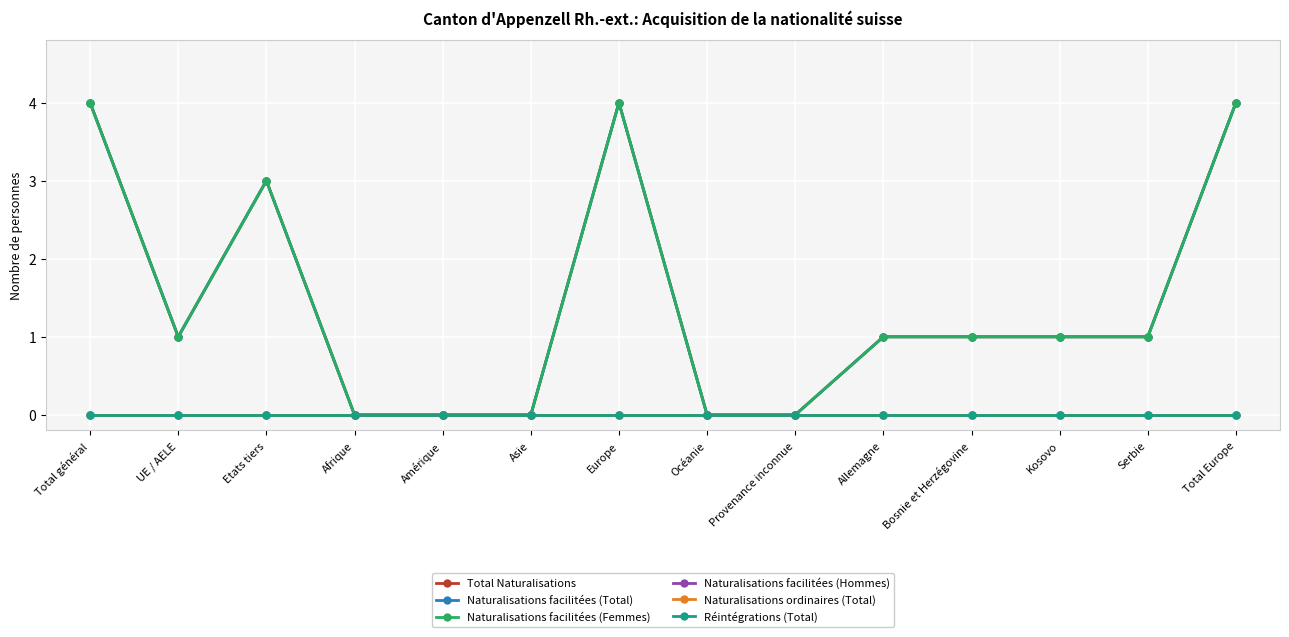

What is the label of the 8th point from the left?

Océanie